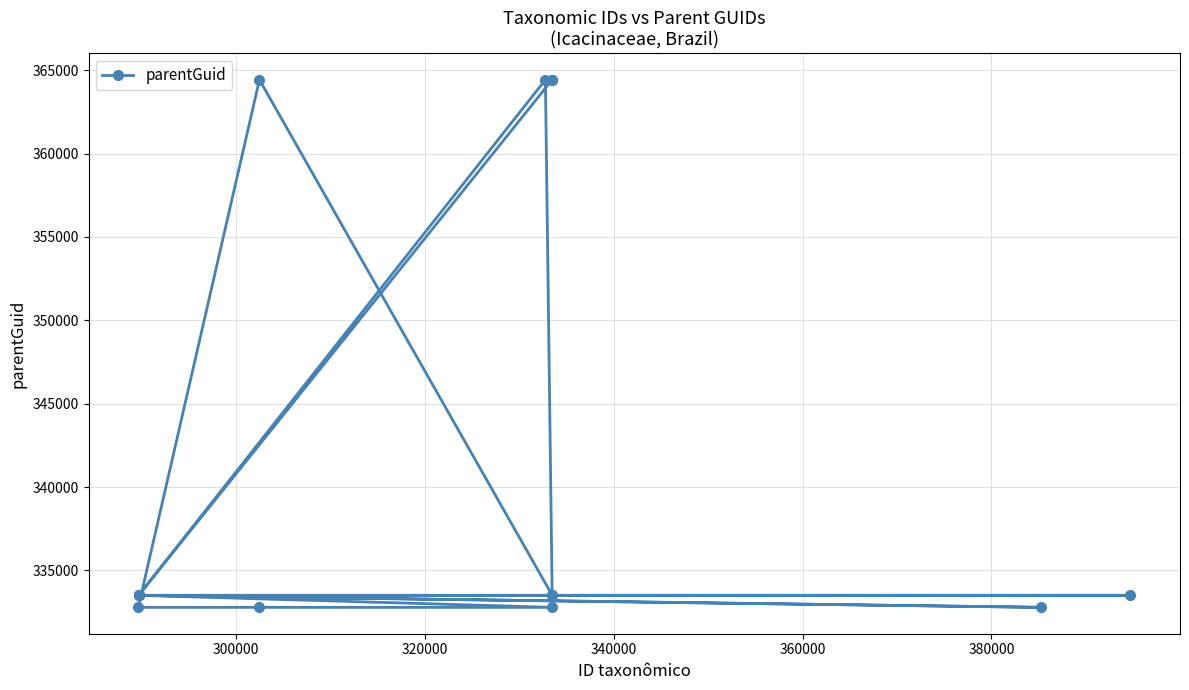

What is the minimum value shown in the chart?

332786